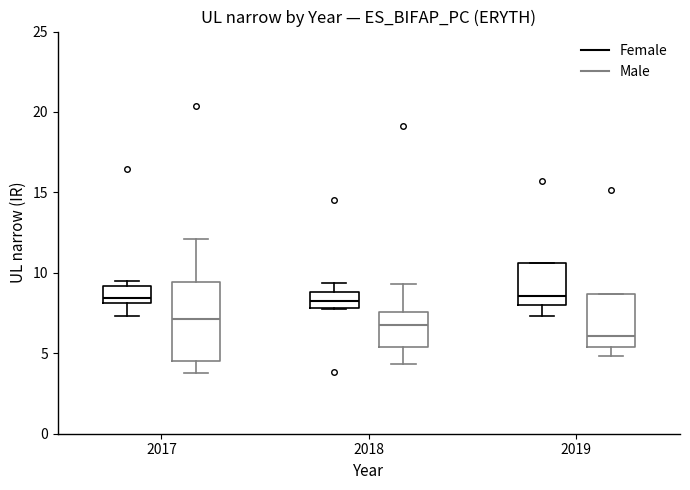

Where is the upper edge of the box for 2019 (Male) on the y-axis? The values are not printed on the chart, so give them approximately, as read against the axis.

8.5